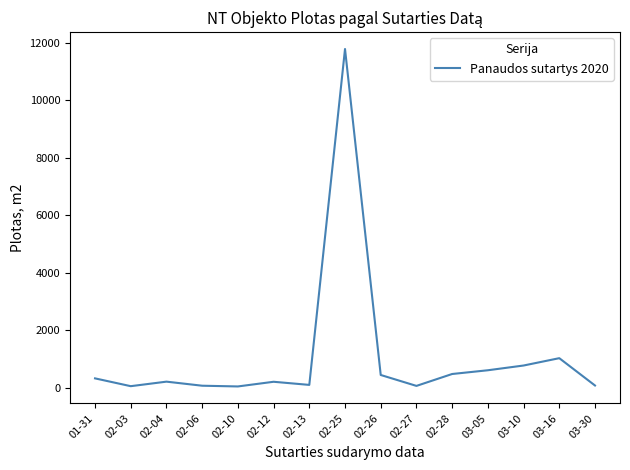

What is the difference between the maximum and minimum values?

11729.3